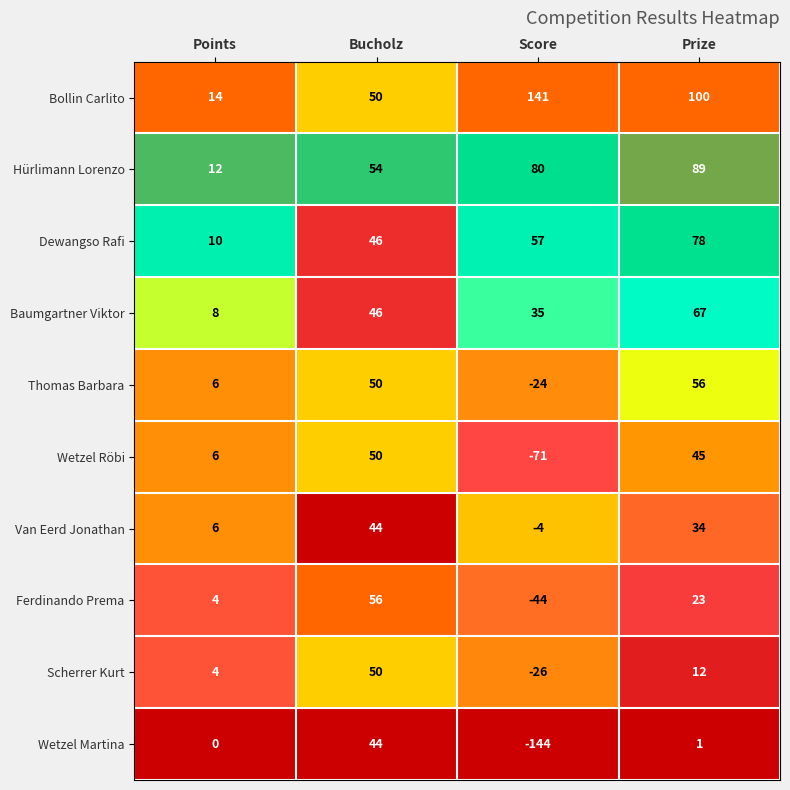

The value of Wetzel Röbi at Score is -28. True or false?

False